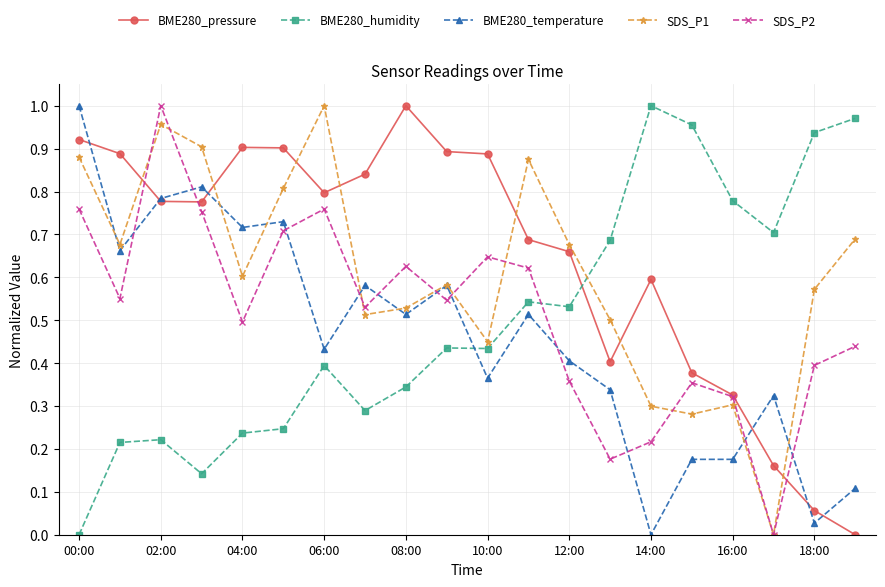

How many interior local valleys does the SDS_P2 series have?

6